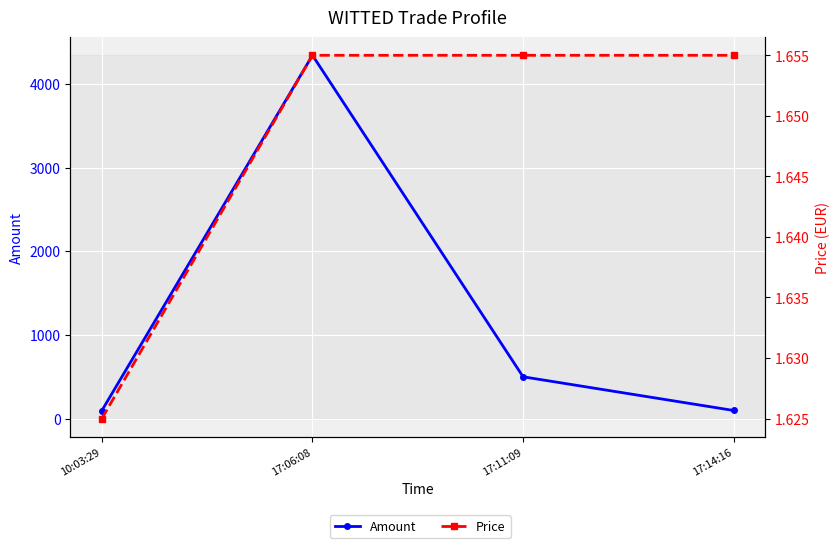

Is it true that Amount equals 95.0 at 10:03:29?

True